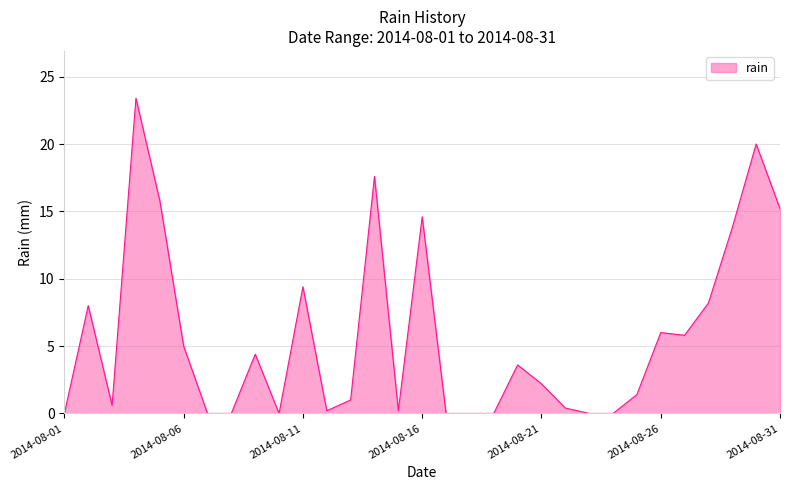

What is the maximum value shown in the chart?

23.4